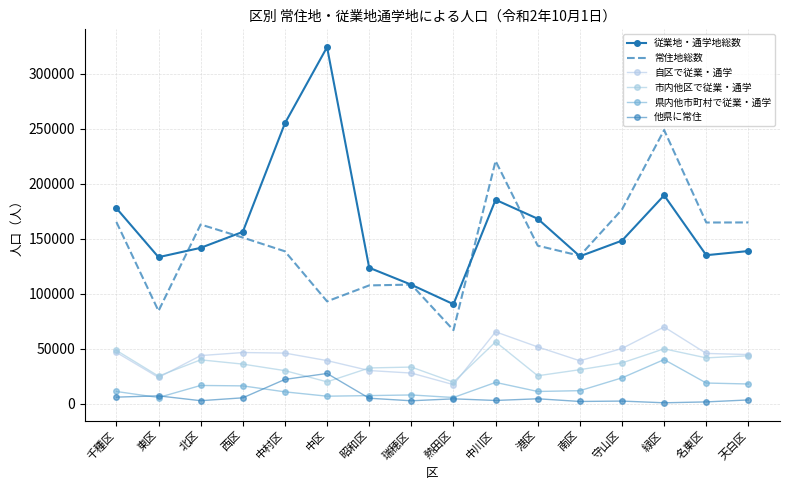

What is the label of the 2nd point from the right?

名東区